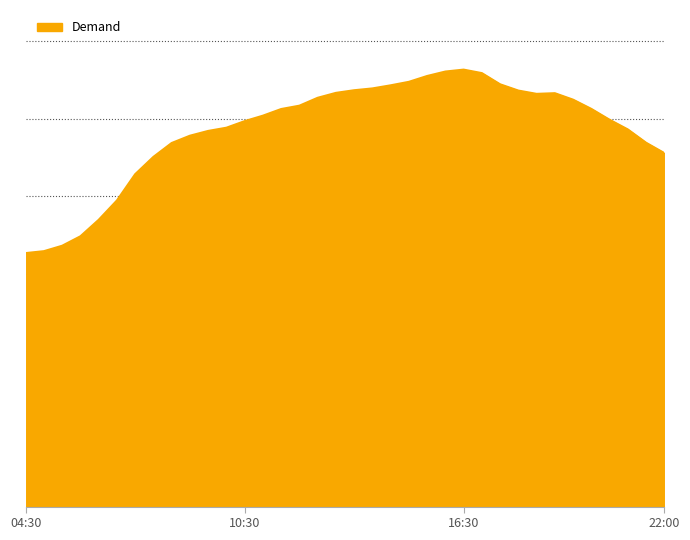

Does the chart display data point markers on the line(s)?

No